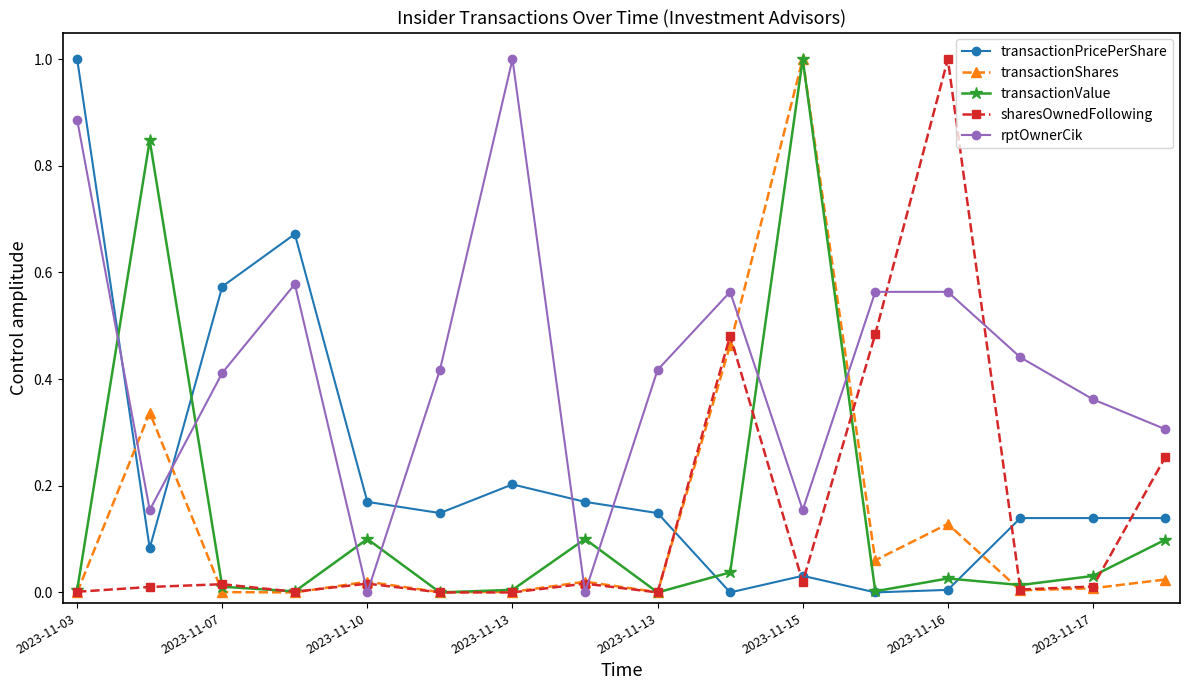

At how many categories does at least one series exceed 0?

16